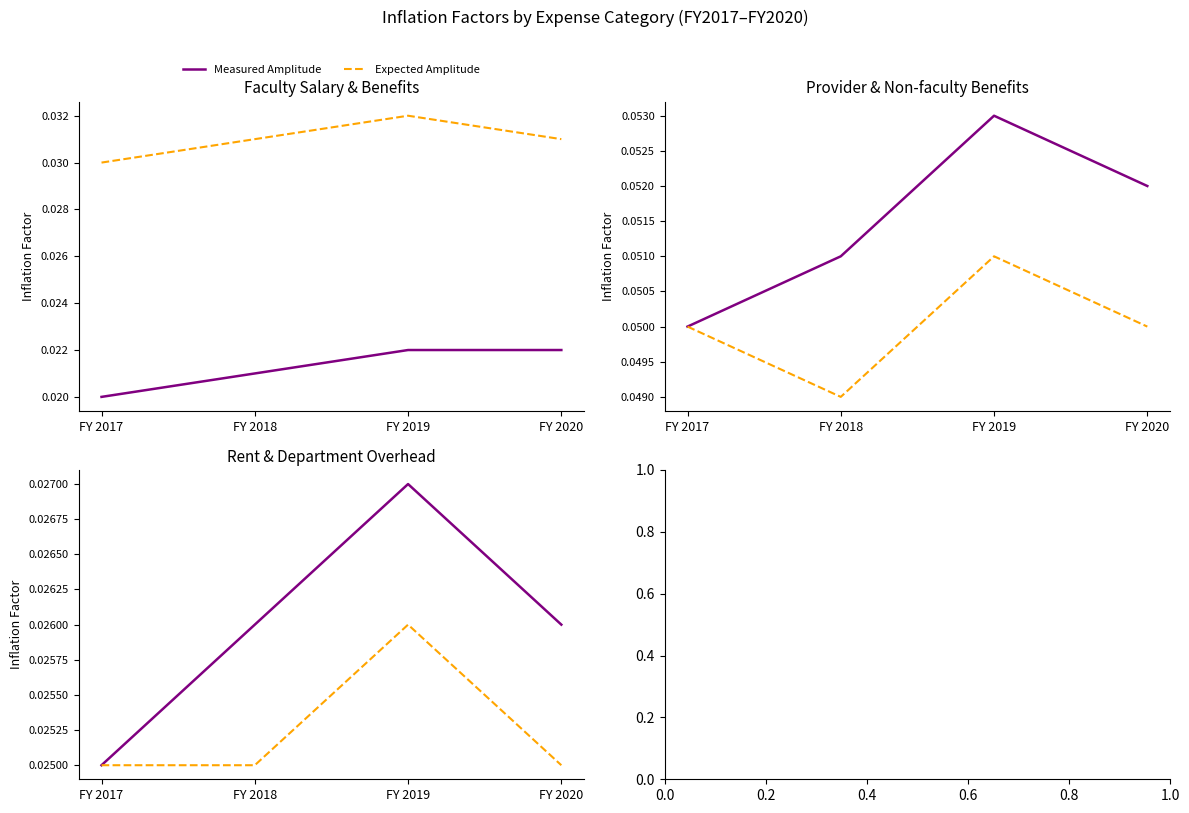

At FY 2018, list the series in order from largest to smallest.

Measured Amplitude, Expected Amplitude